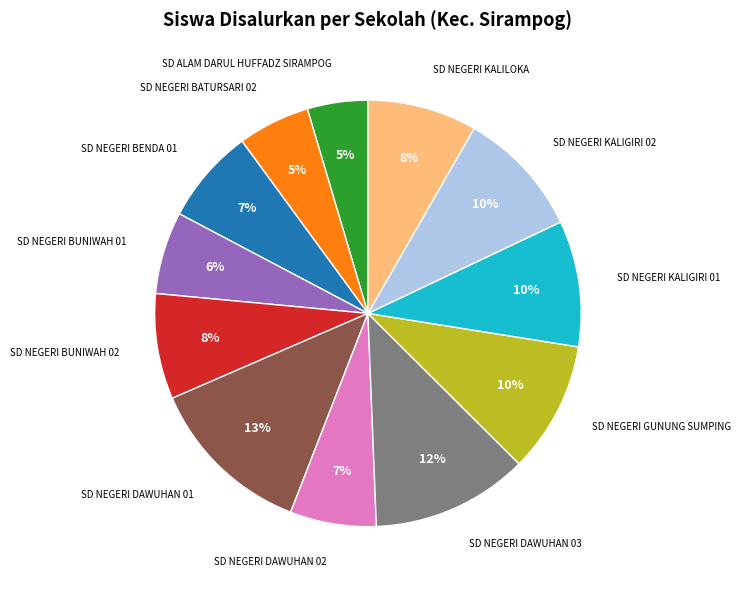

Is it true that SD NEGERI GUNUNG SUMPING is 10% of the pie?

True